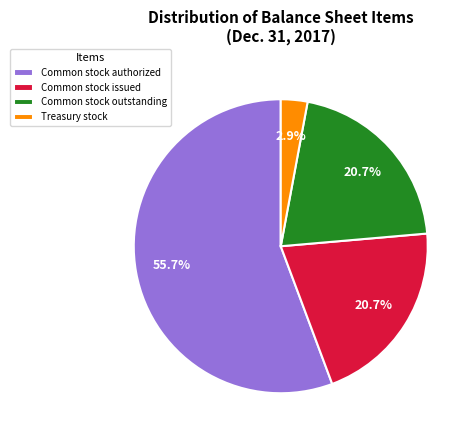

What portion of the pie excludes Common stock outstanding?

79.3%